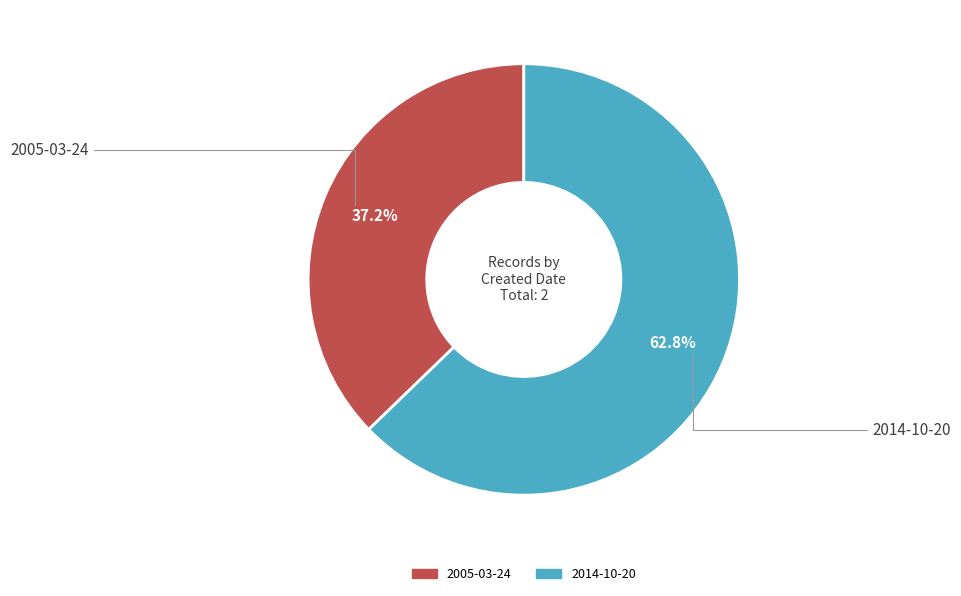

Which category has the smallest portion of the pie?

2005-03-24